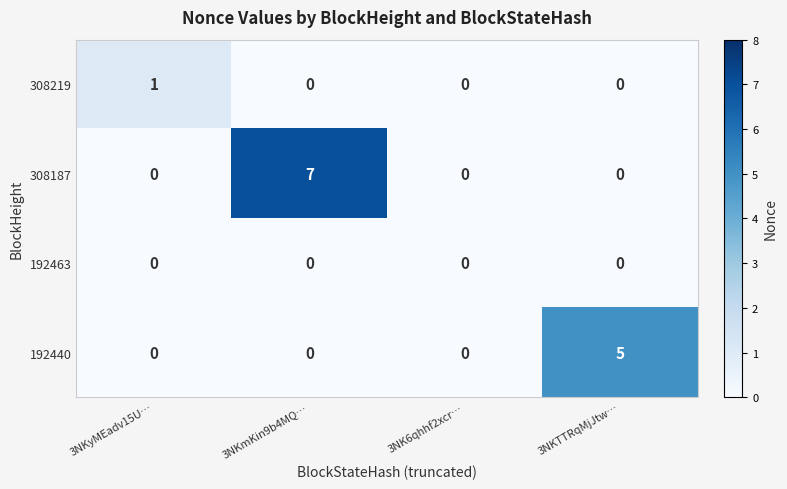

Which series has the largest total across all categories?

308187